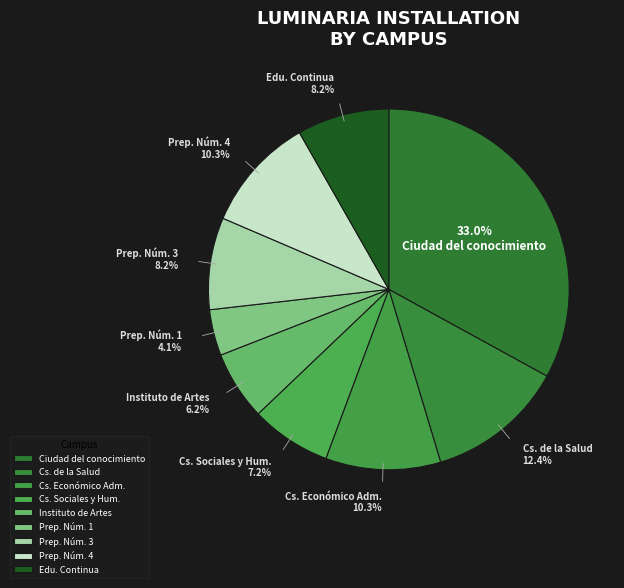

To the nearest percent, what is the average slice percentage?

11%